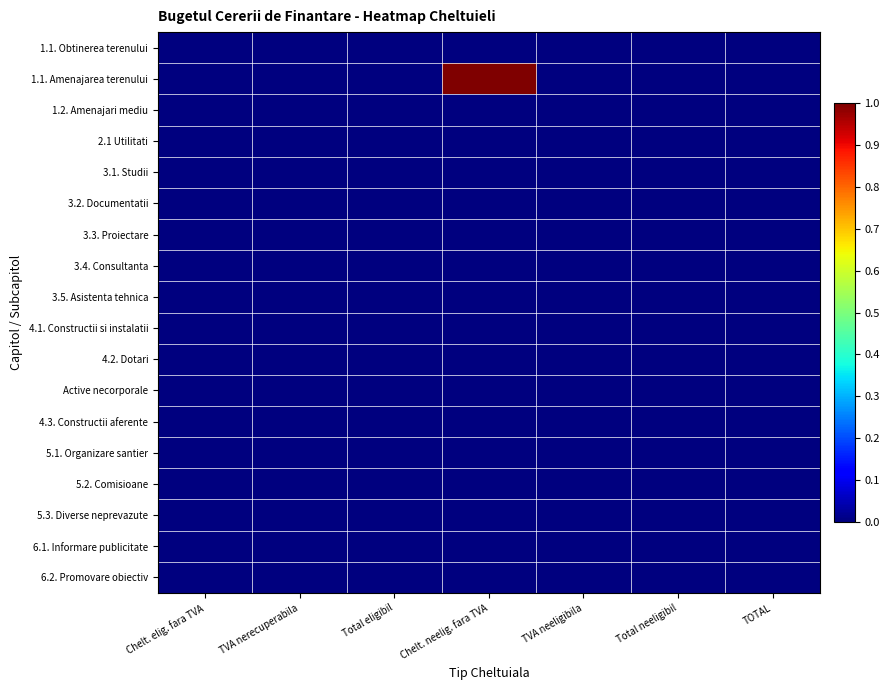

Rank the series by their maximum value, from highest to lowest.

1.1. Amenajarea terenului, 1.1. Obtinerea terenului, 1.2. Amenajari mediu, 2.1 Utilitati, 3.1. Studii, 3.2. Documentatii, 3.3. Proiectare, 3.4. Consultanta, 3.5. Asistenta tehnica, 4.1. Constructii si instalatii, 4.2. Dotari, Active necorporale, 4.3. Constructii aferente, 5.1. Organizare santier, 5.2. Comisioane, 5.3. Diverse neprevazute, 6.1. Informare publicitate, 6.2. Promovare obiectiv